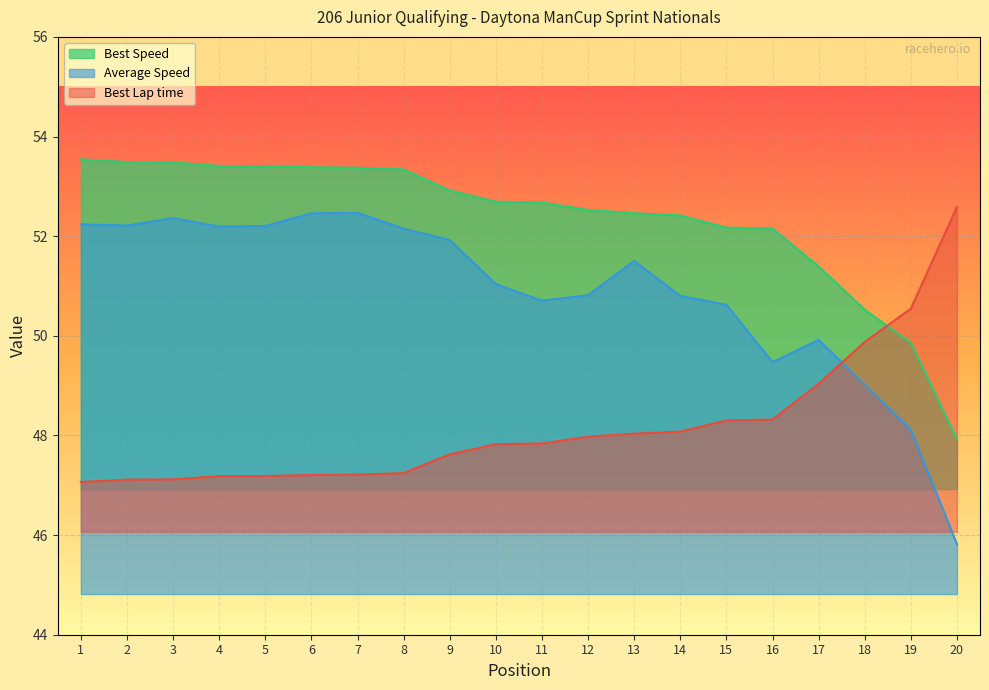

Which series changed the most between 2 and 16?

Average Speed